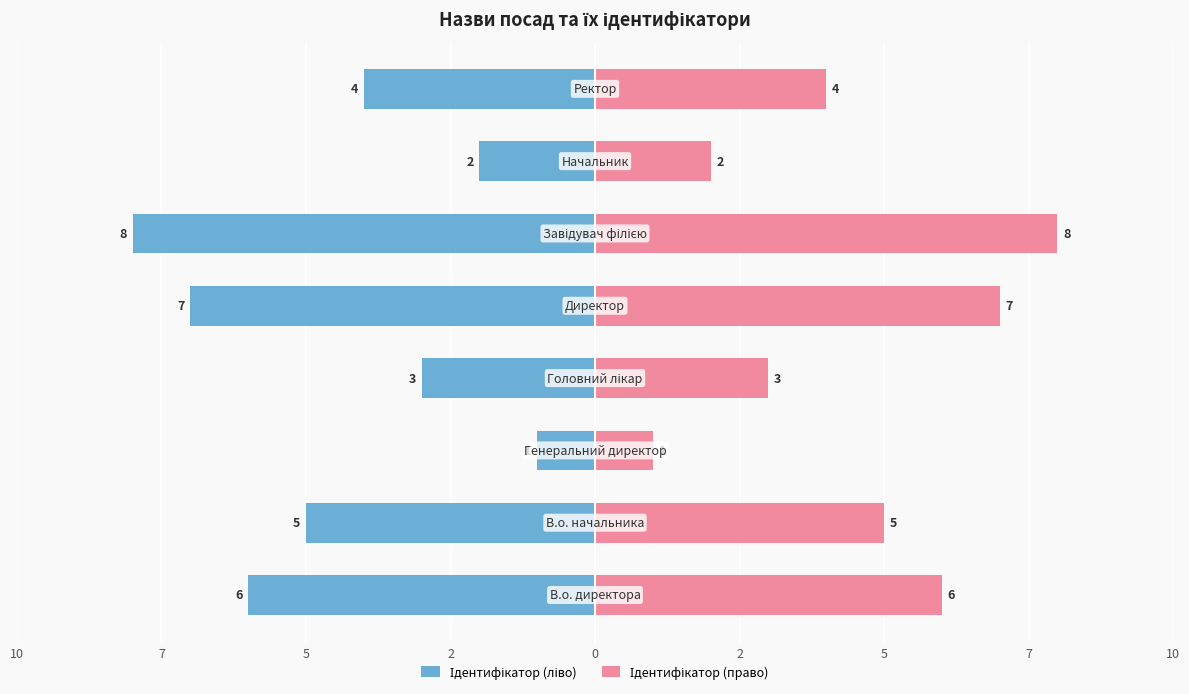

What value does the Ідентифікатор (ліво) series have at 2?

-8